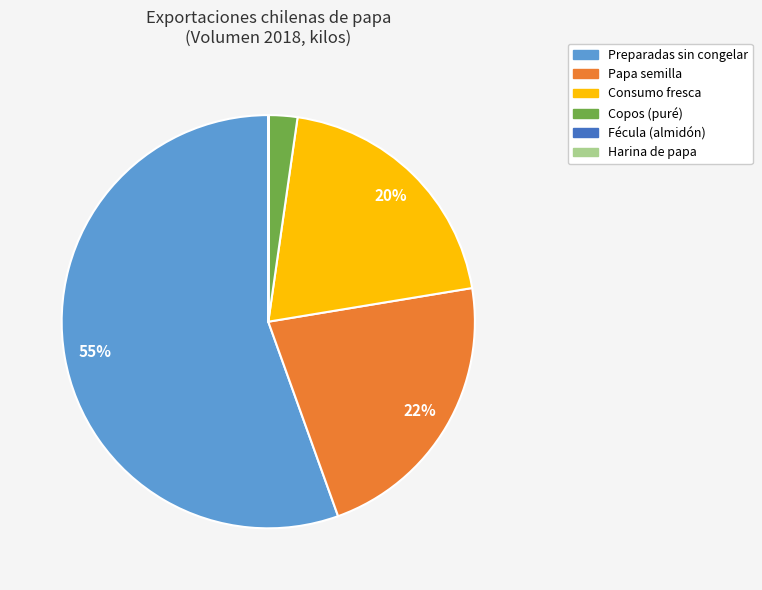

True or false: Copos (puré) accounts for 2% of the total.

True